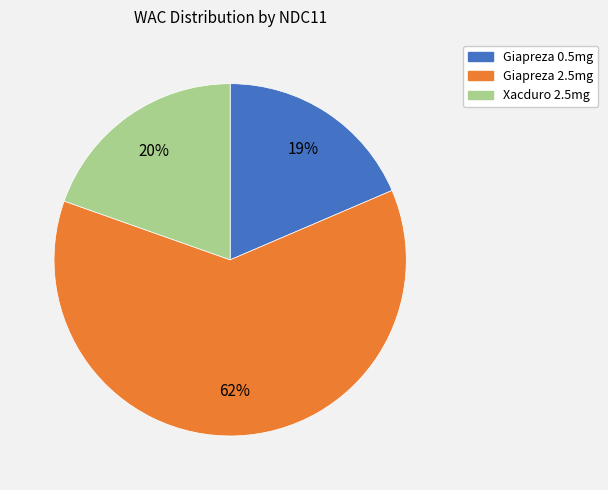

How many slices are in this pie chart?

3